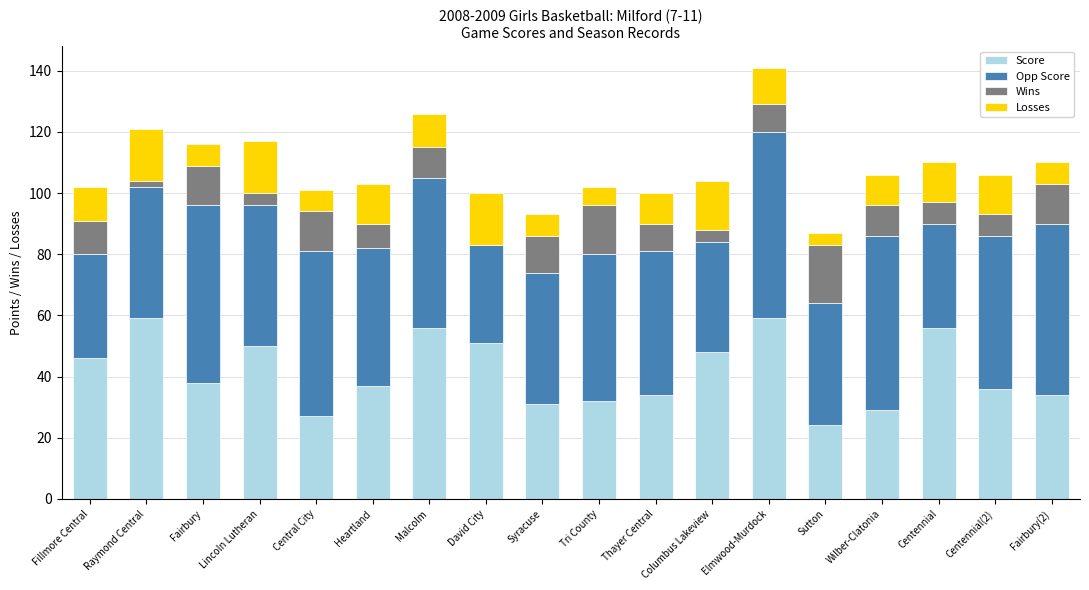

At which category is the sum across all series the highest?

Elmwood-Murdock